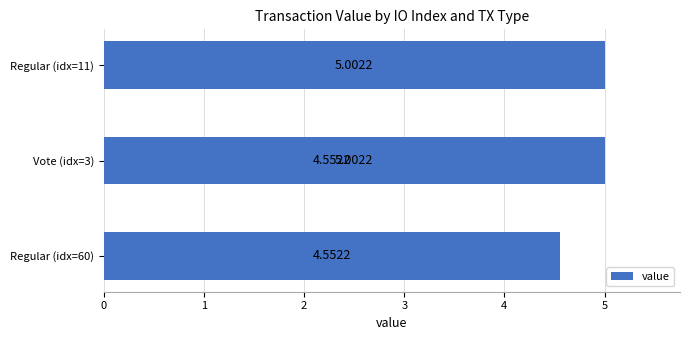

The value at Regular (idx=11) is 5.0. True or false?

True